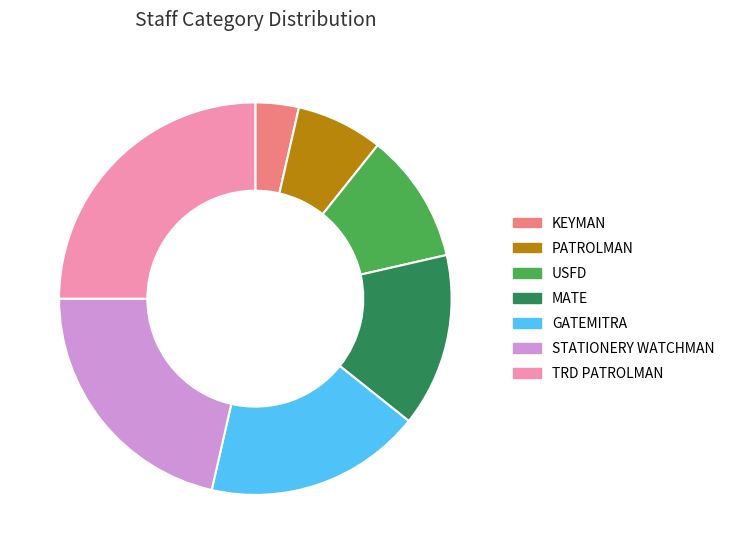

Is there a majority slice in this chart?

No